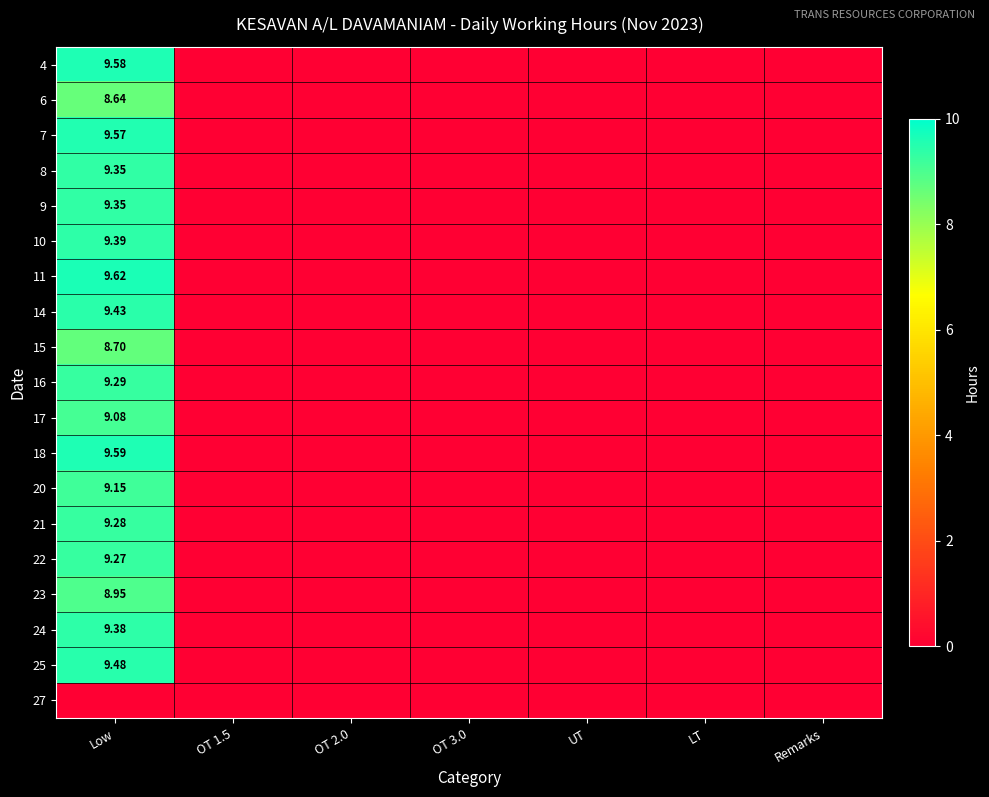

The 20 series shows 0.0 at OT 1.5. True or false?

True